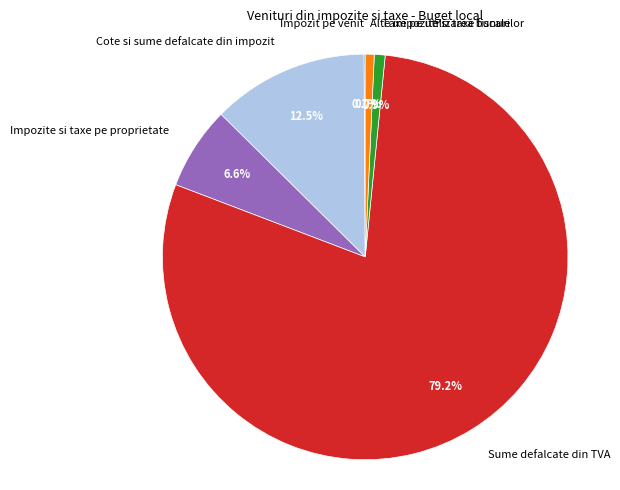

Which slice is the largest?

Sume defalcate din TVA